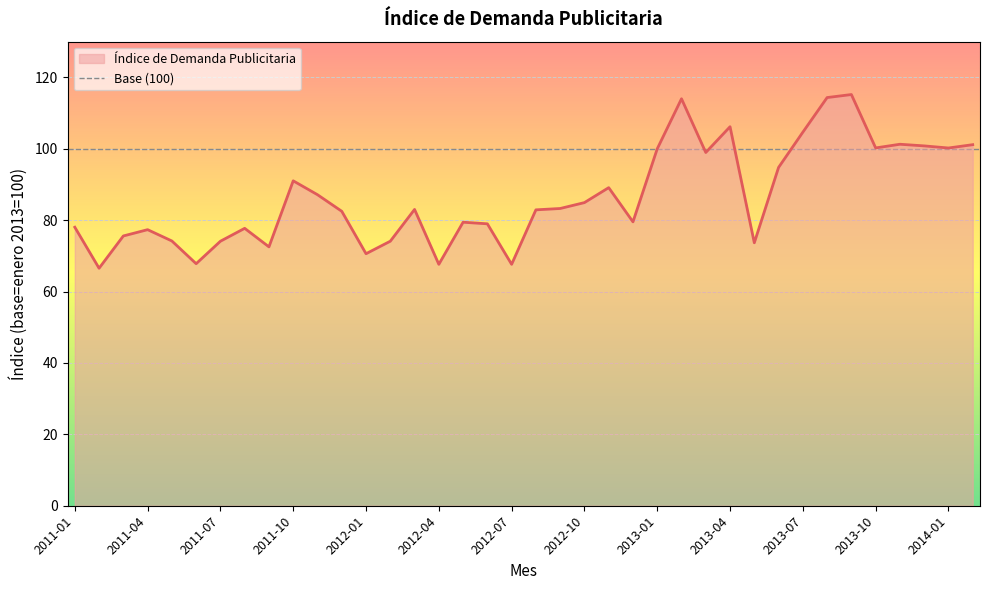

What is the value of the 34th point from the left?

100.2